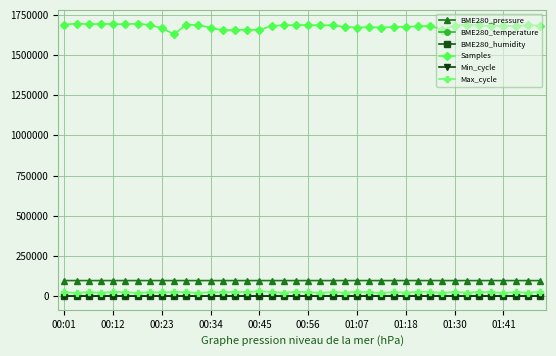

What are all the series names shown in the legend?

BME280_pressure, BME280_temperature, BME280_humidity, Samples, Min_cycle, Max_cycle